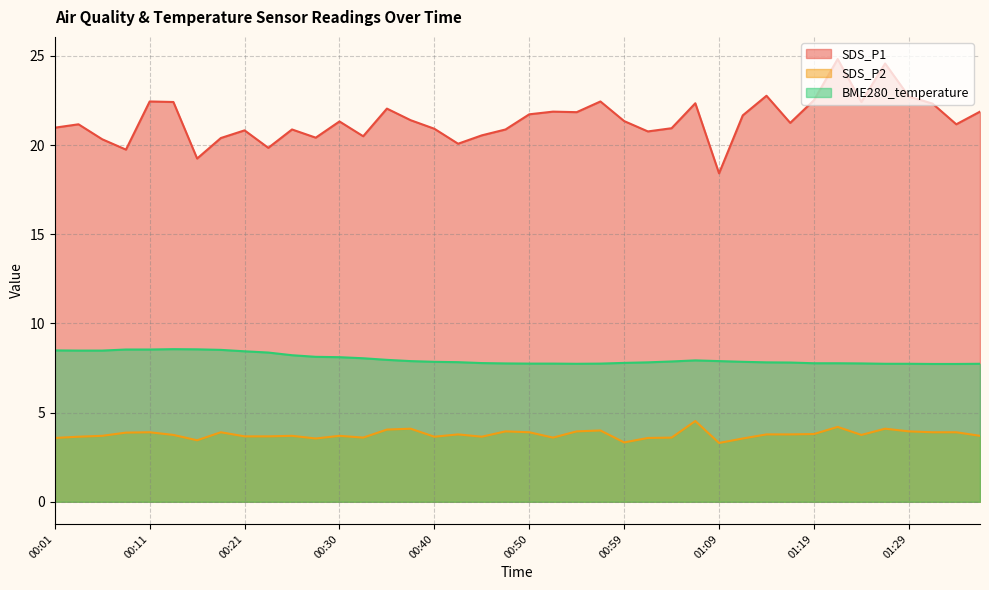

What is the sum of all SDS_P2 values?

151.1